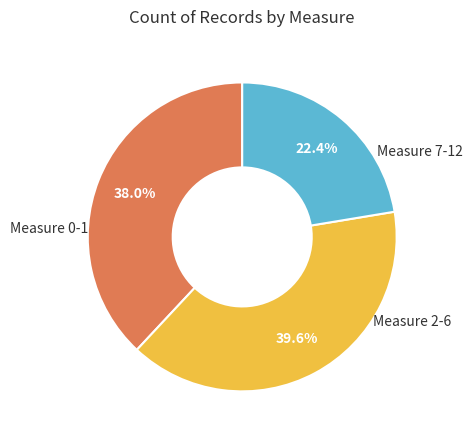

Is there any slice that represents more than half of the pie?

No